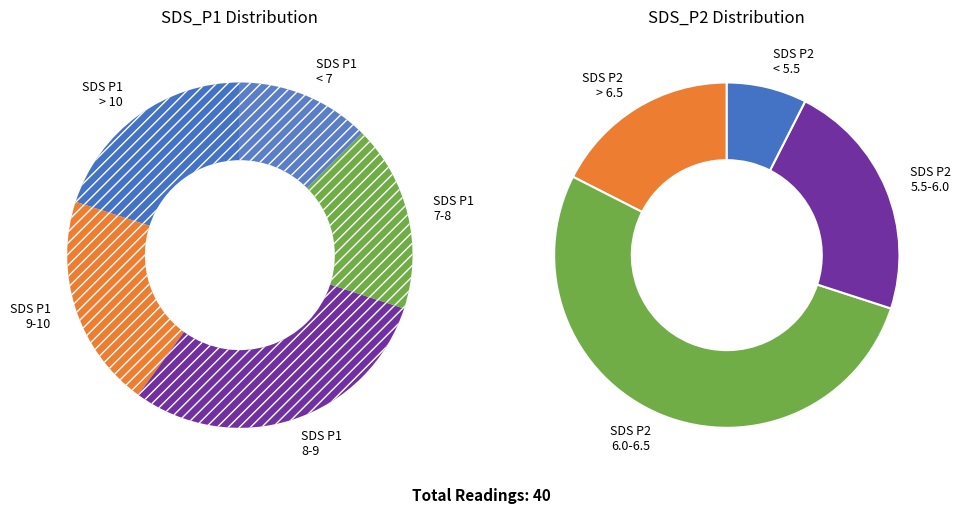

How many segments does this pie chart have?

5